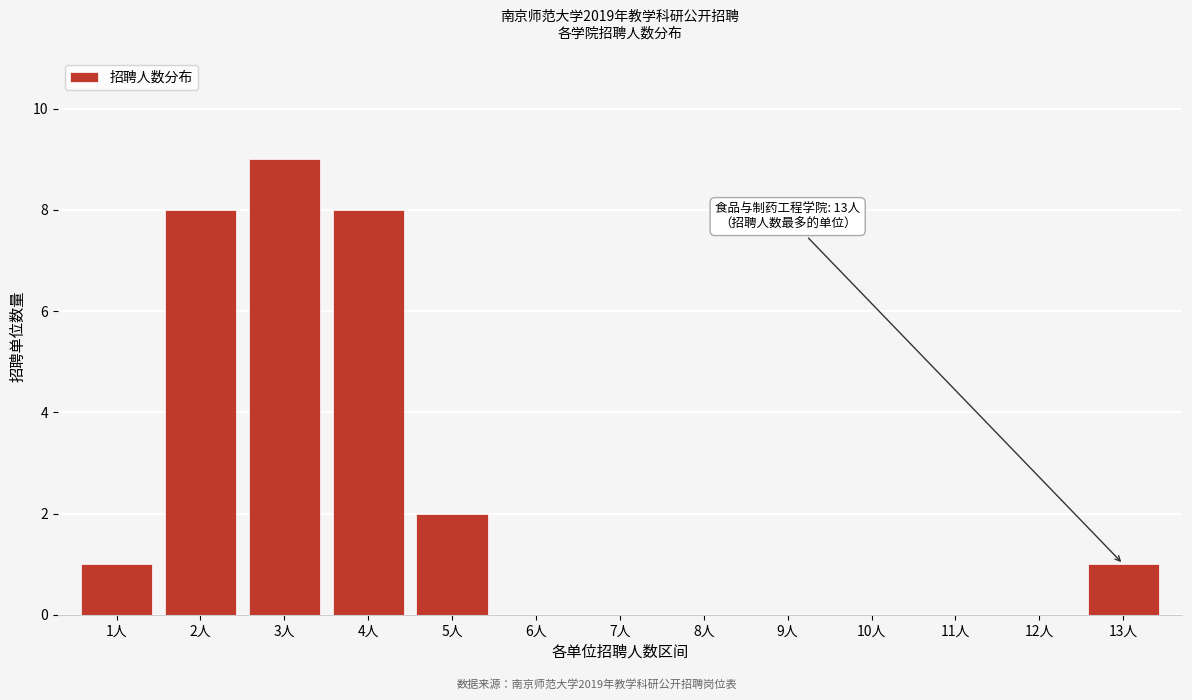

Reading left to right, transcribe all the data shown in this chart.

1人=1	2人=8	3人=9	4人=8	5人=2	6人=0	7人=0	8人=0	9人=0	10人=0	11人=0	12人=0	13人=1